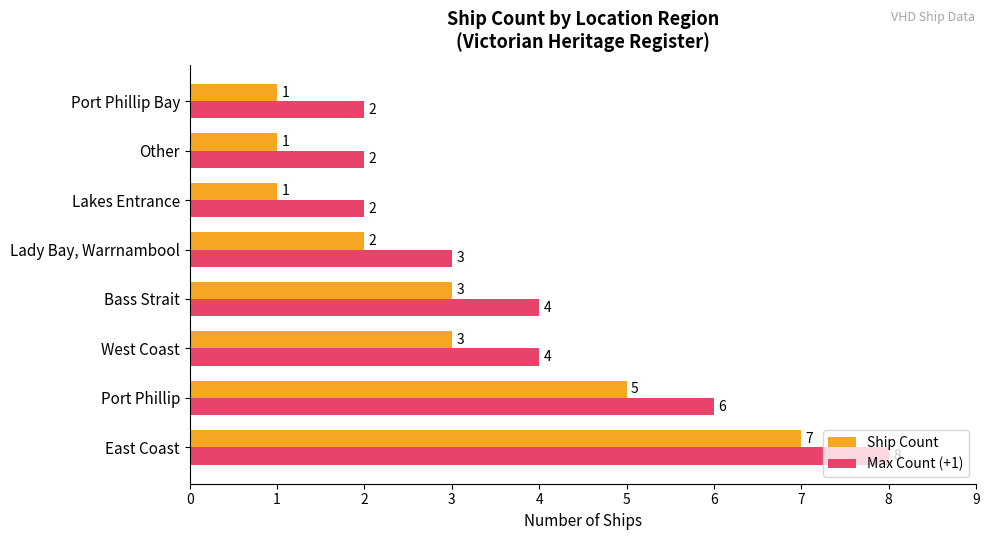

At which category is the sum across all series the highest?

East Coast